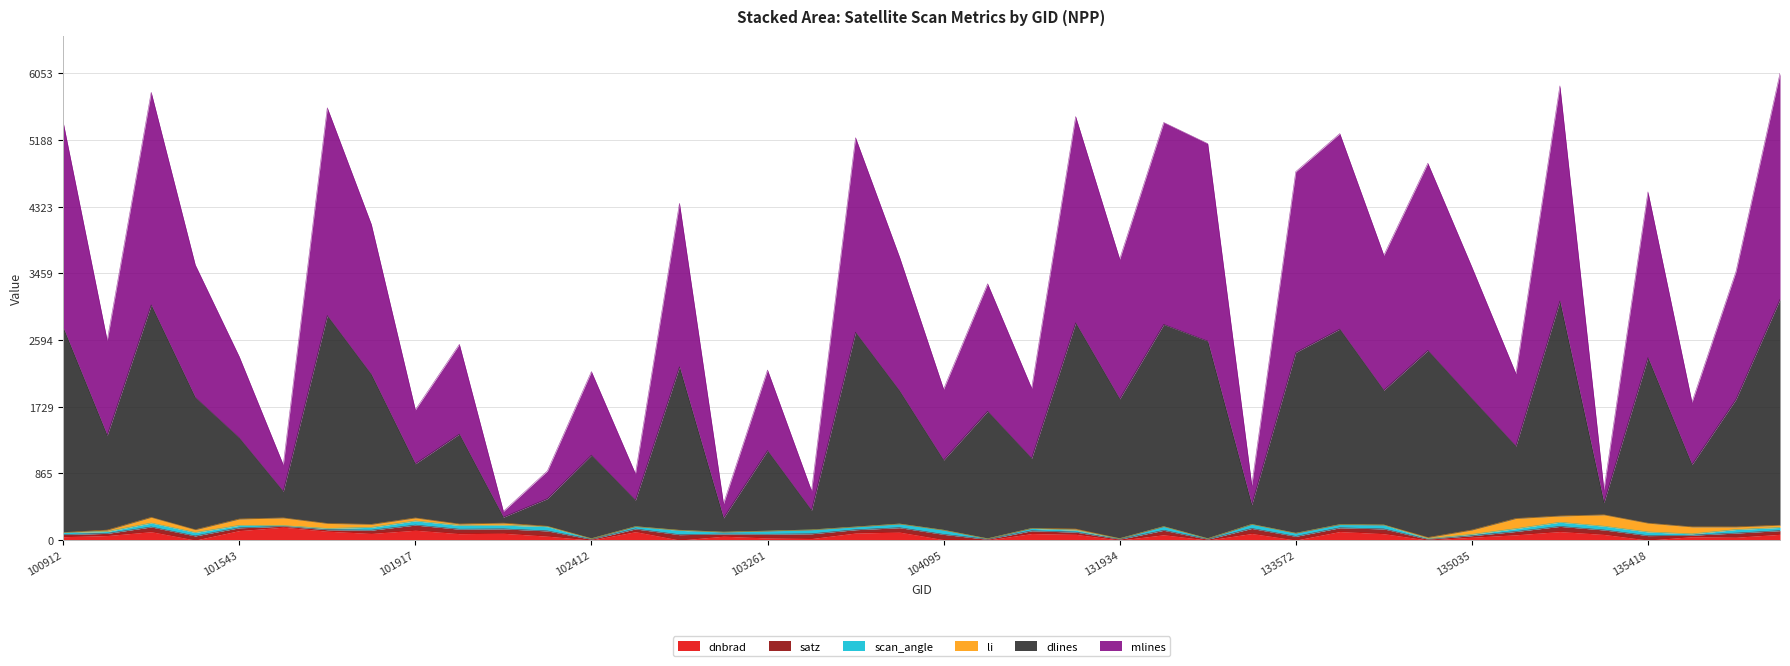

What is the highest value of the dnbrad series?

167.0